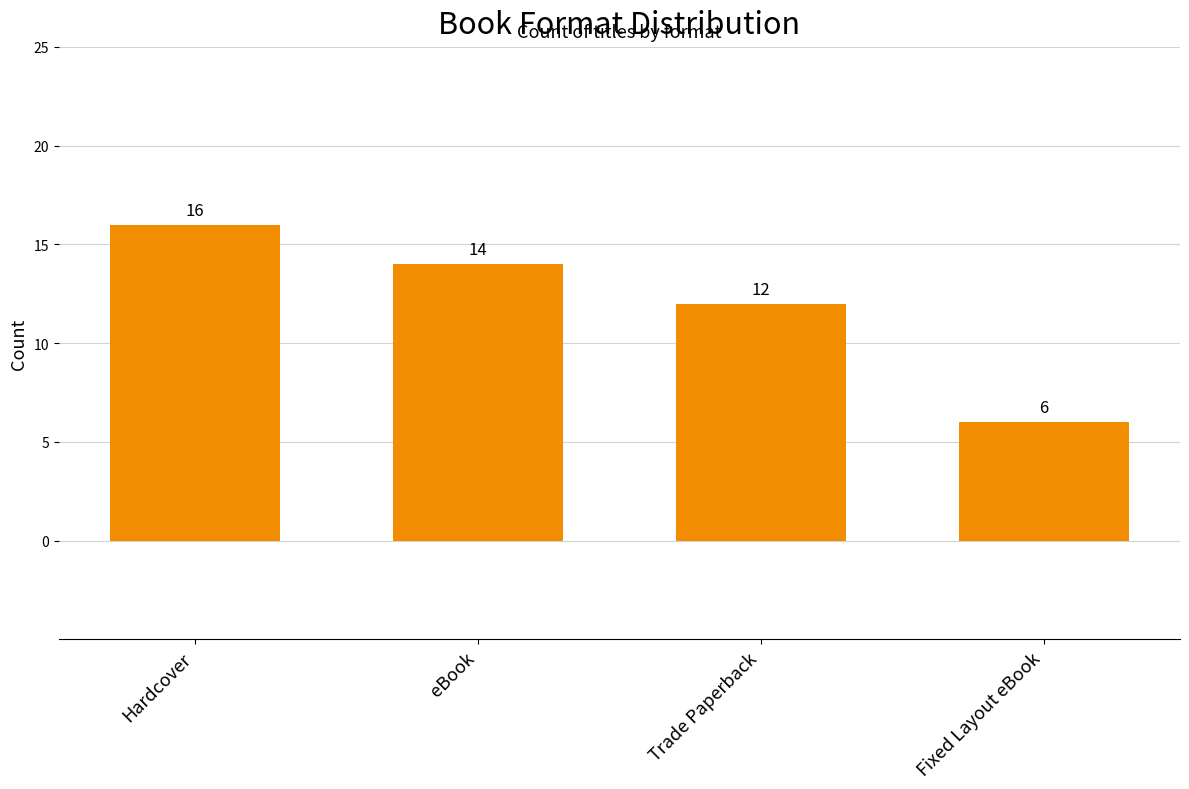

What is the approximate value at eBook?

14